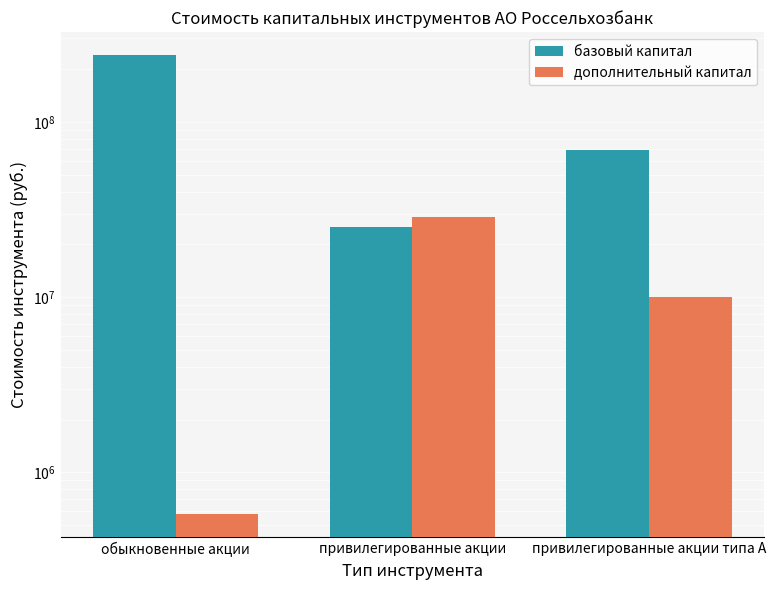

The value of дополнительный капитал at обыкновенные акции is 574247. True or false?

True